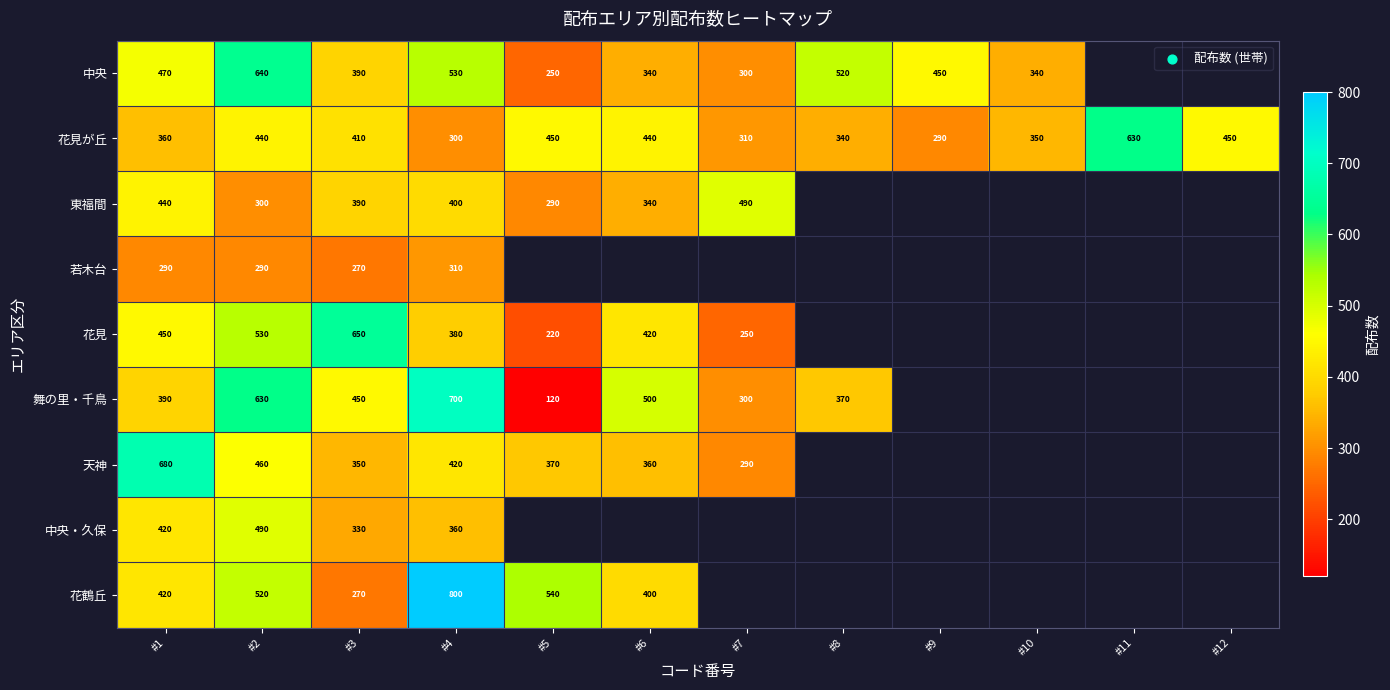

What is the difference between the second highest and second lowest values in the 花見が丘 series?

150